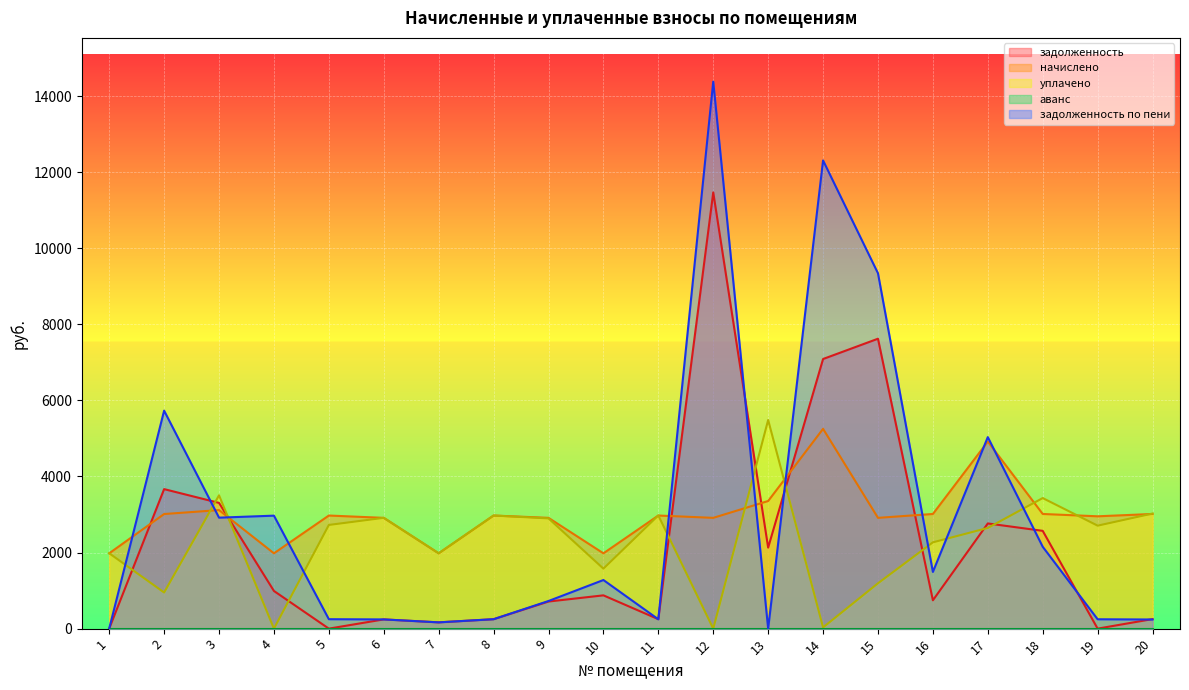

Rank the series by their maximum value, from lowest to highest.

начислено, уплачено, задолженность, задолженность по пени